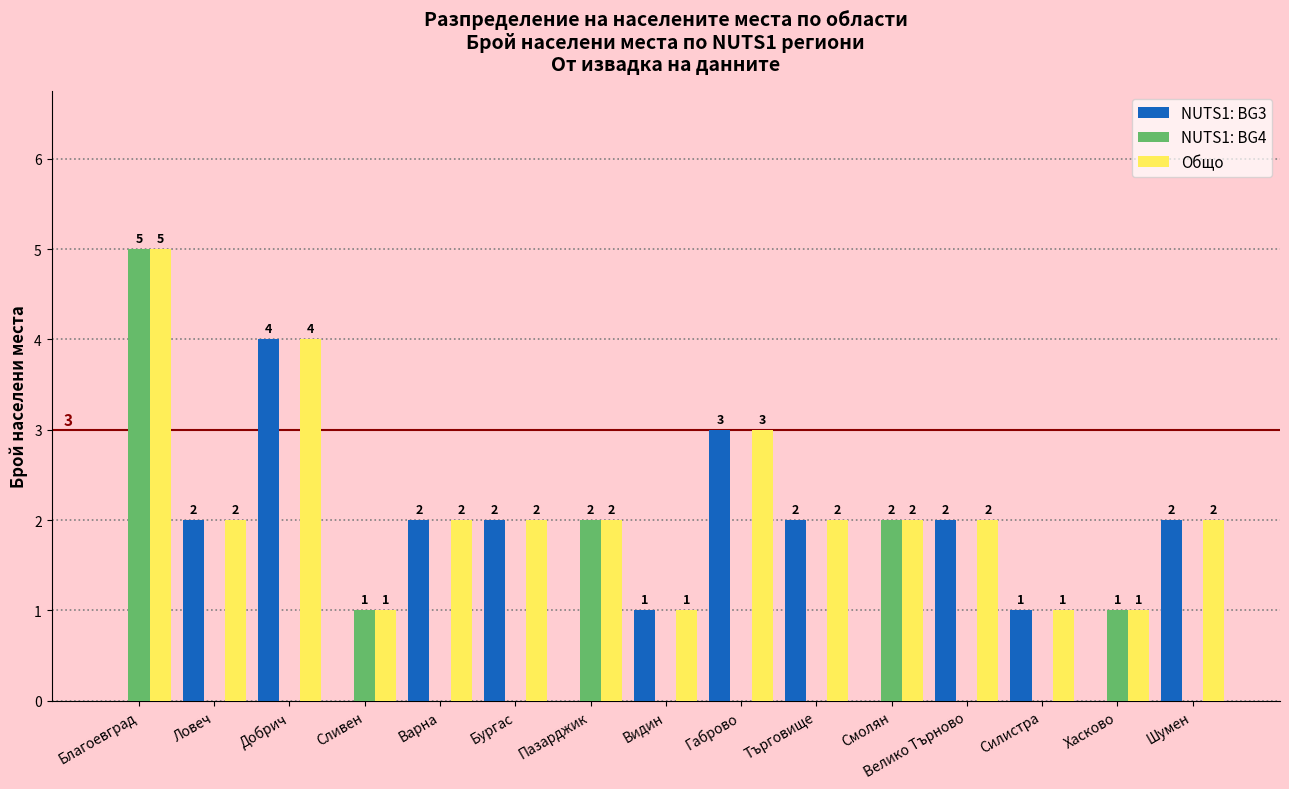

Is it true that Общо equals 3 at Добрич?

False